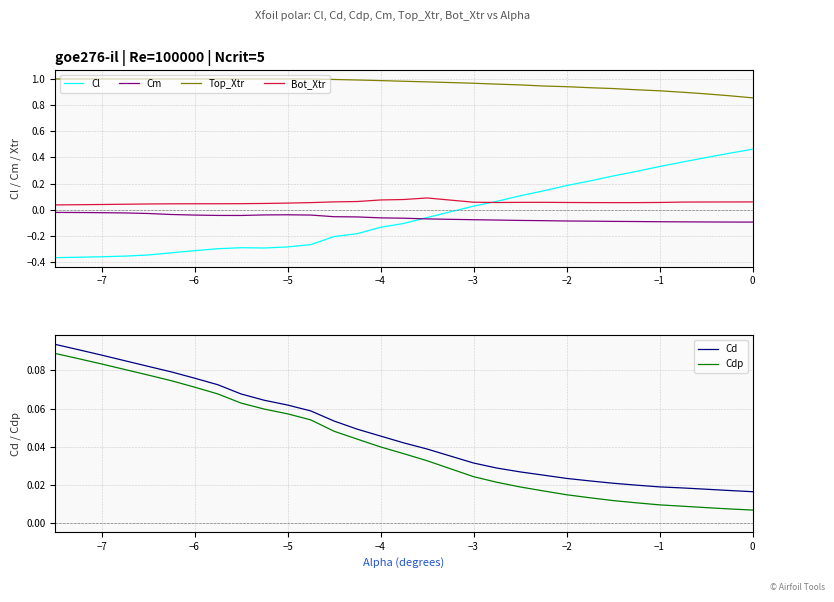

The Top_Xtr series shows 0.3 at −3. True or false?

False